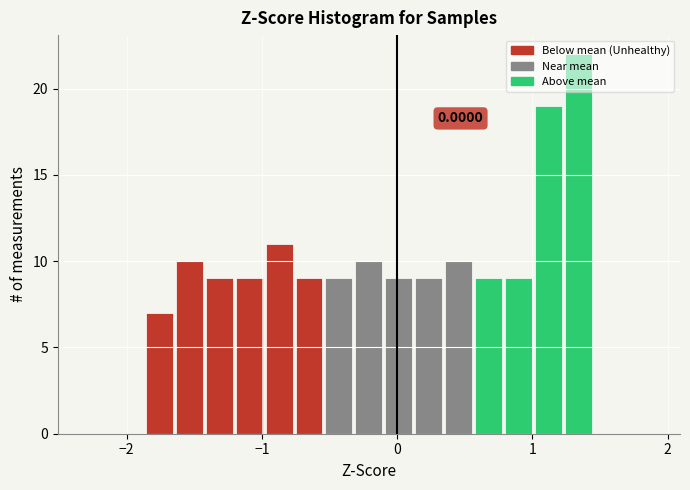

Around what value on the x-axis is the tallest bar? Give the approximate position of its centre, as read against the axis.

1.3